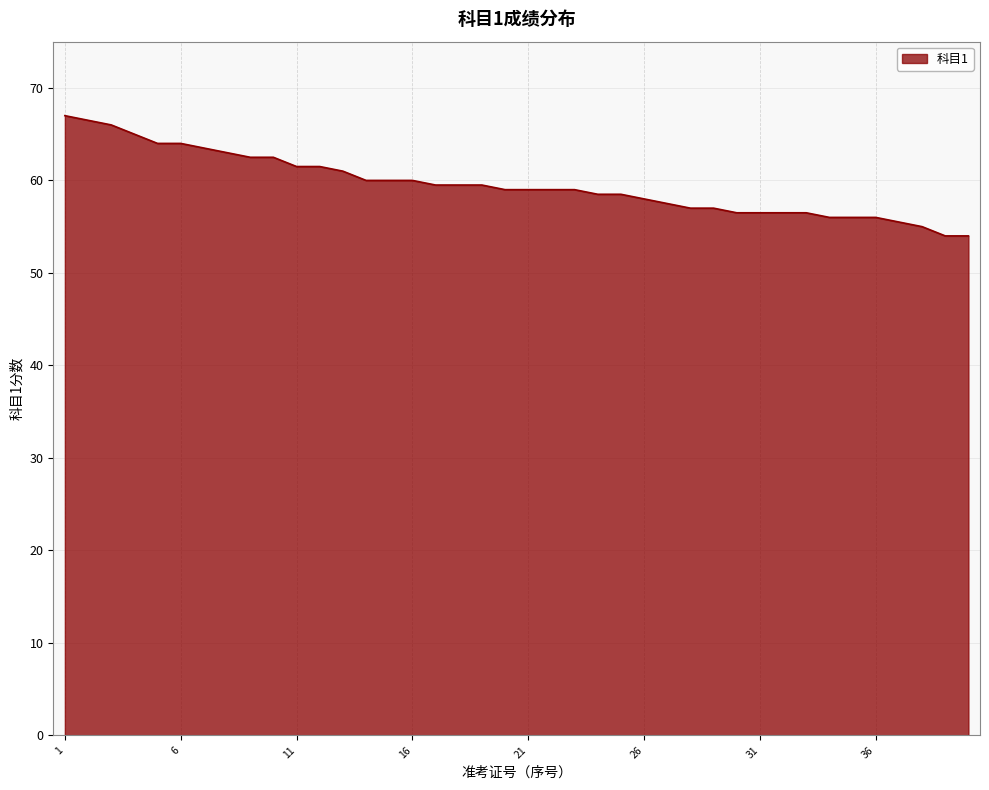

What is the minimum value shown in the chart?

54.0